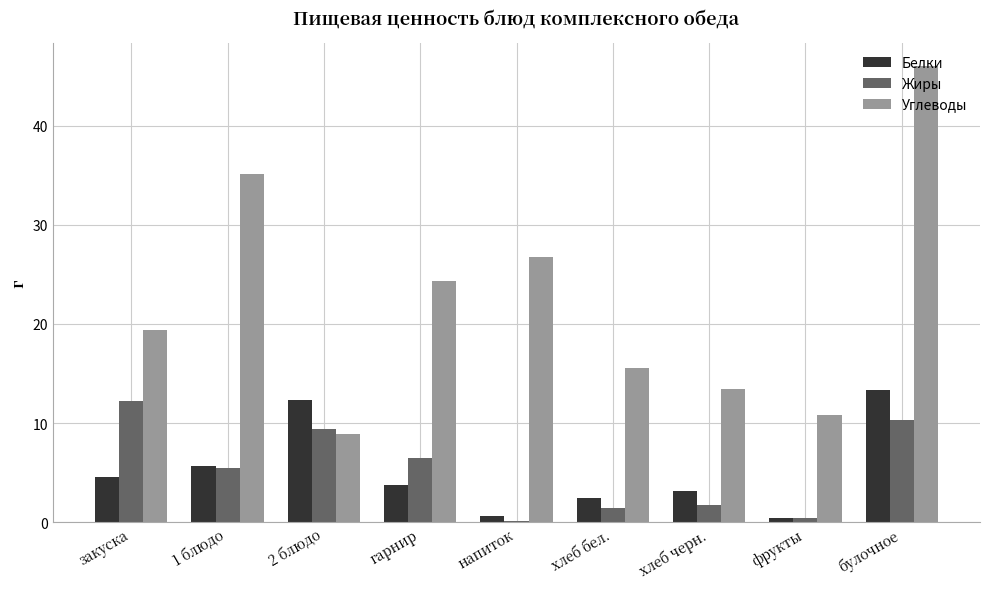

Which label corresponds to the largest value in the chart?

булочное